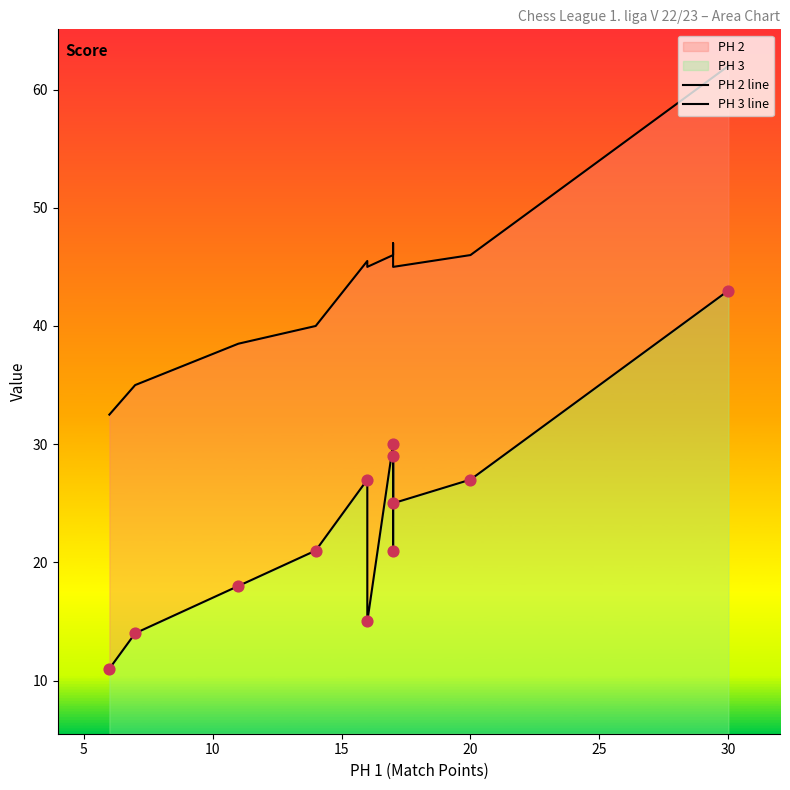

Which series reaches the minimum Y coordinate?

PH 3 line